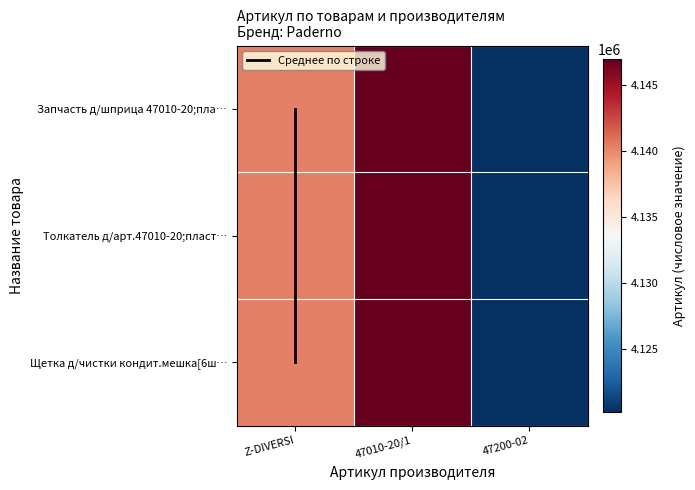

Which series has the largest range (max minus min)?

Запчасть д/шприца 47010-20;пла…